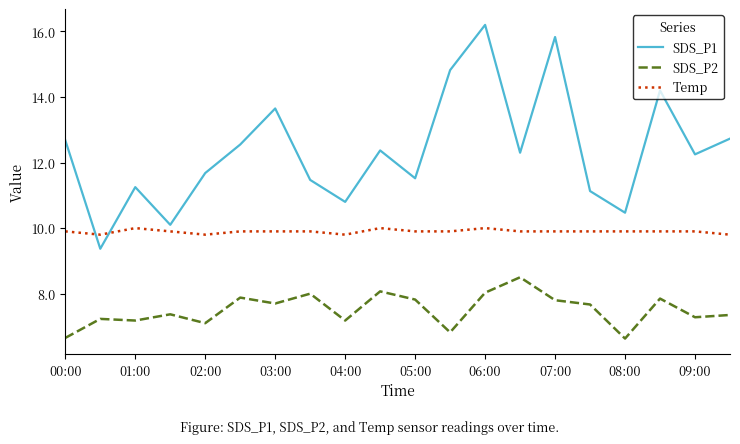

True or false: SDS_P2 and SDS_P1 cross at least once.

False